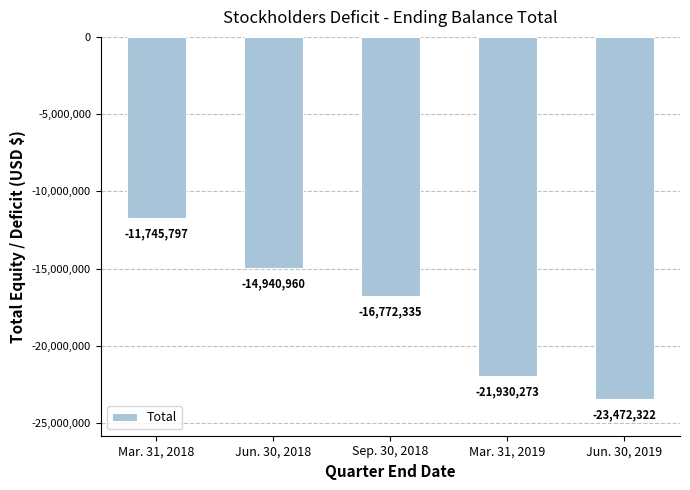

Rank the categories by value from highest to lowest.

Mar. 31, 2018, Jun. 30, 2018, Sep. 30, 2018, Mar. 31, 2019, Jun. 30, 2019